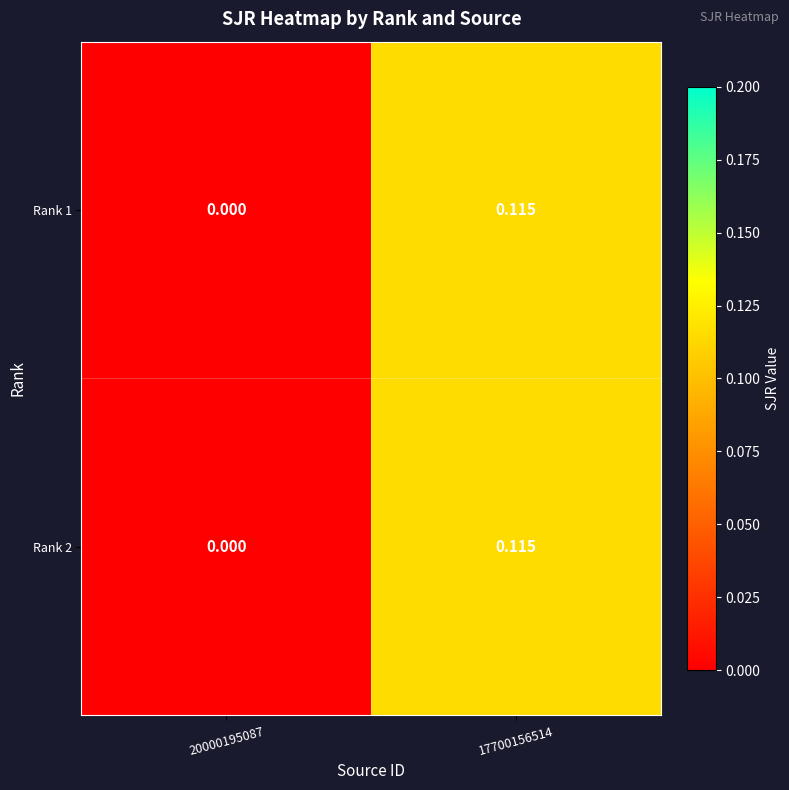

How many categories are shown in the chart?

2